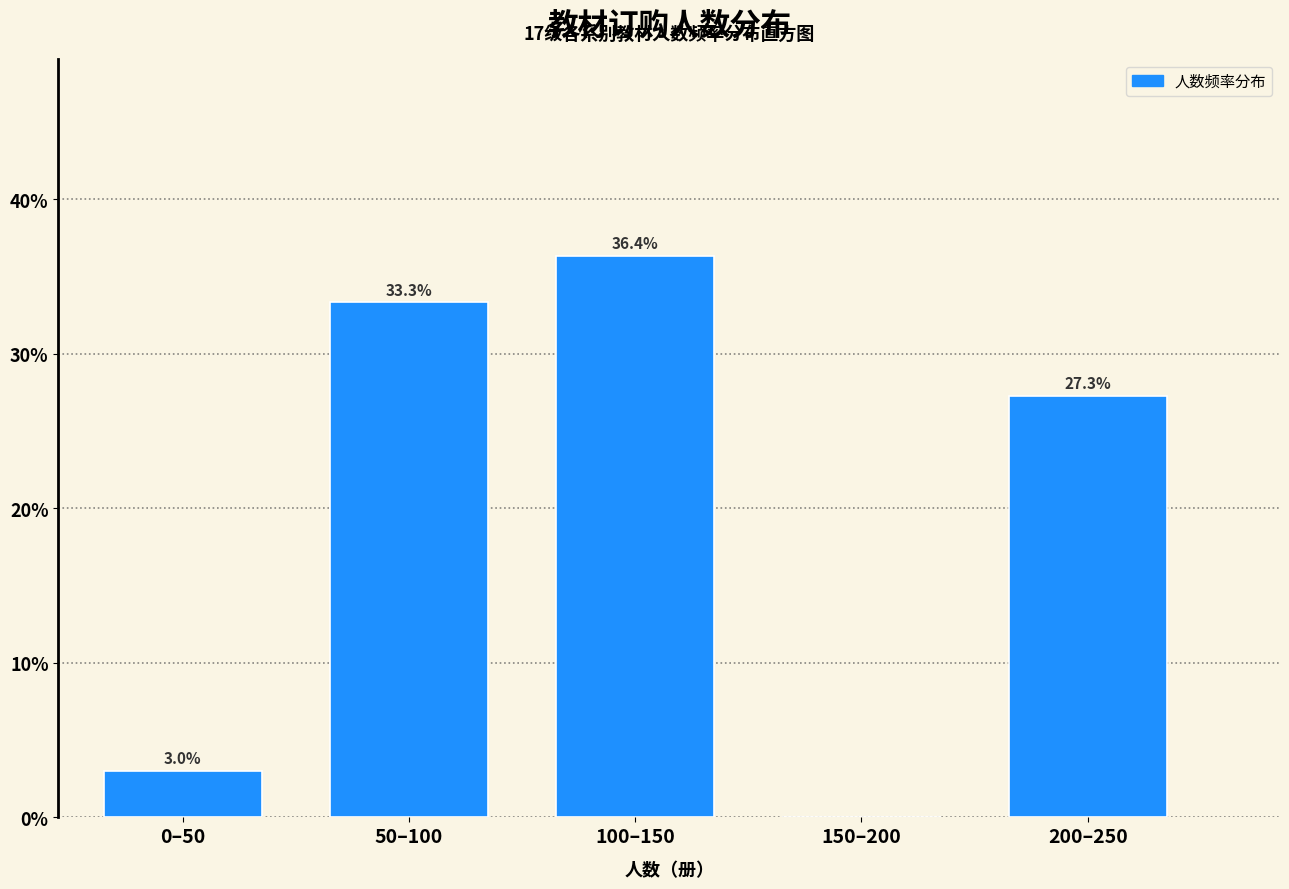

Reading left to right, list all the values displayed in this chart.

0–50=3.0	50–100=33.3	100–150=36.4	150–200=0.0	200–250=27.3